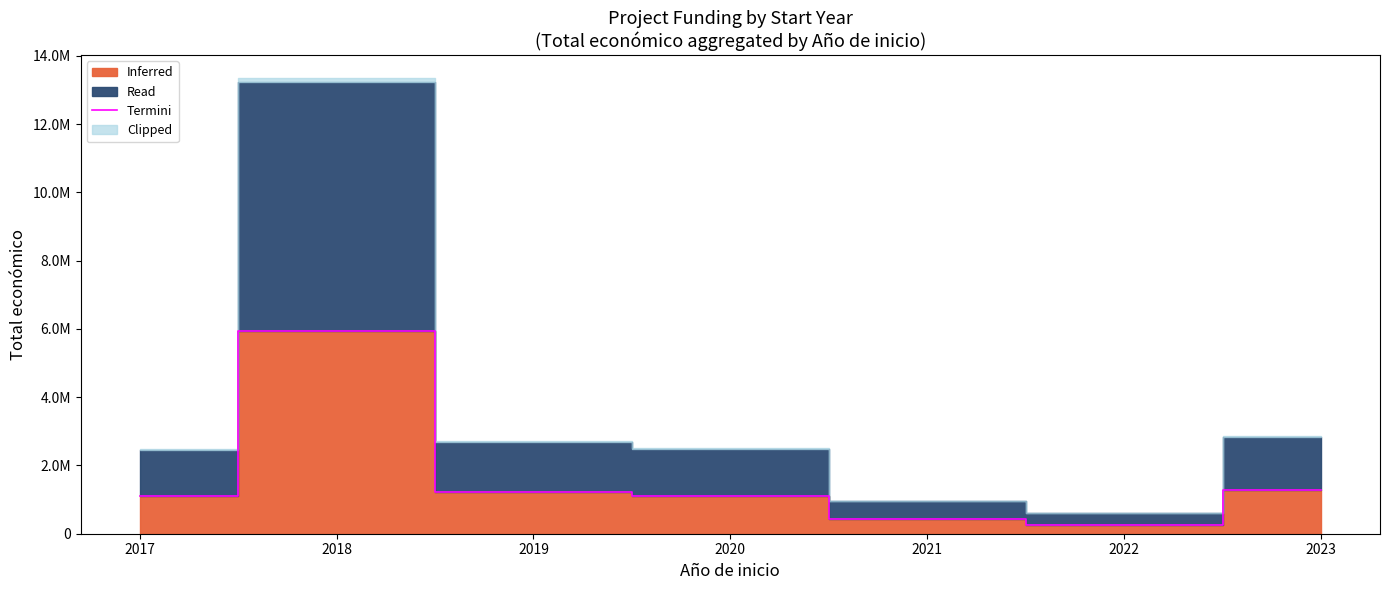

What is the value of the 7th point from the left?

1277851.1